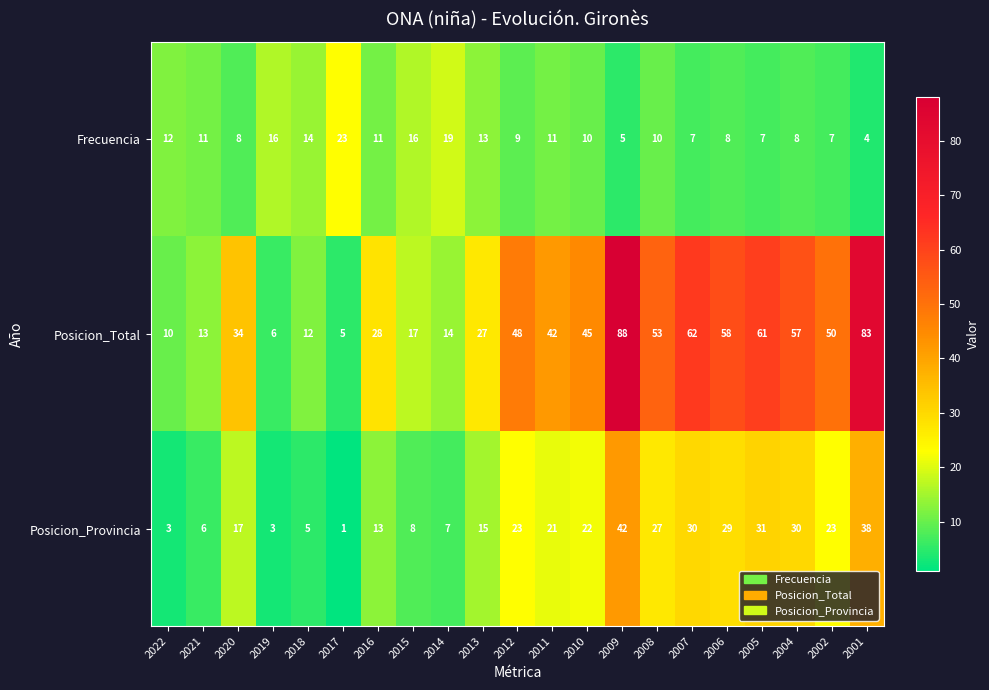

How many categories are shown in the chart?

21